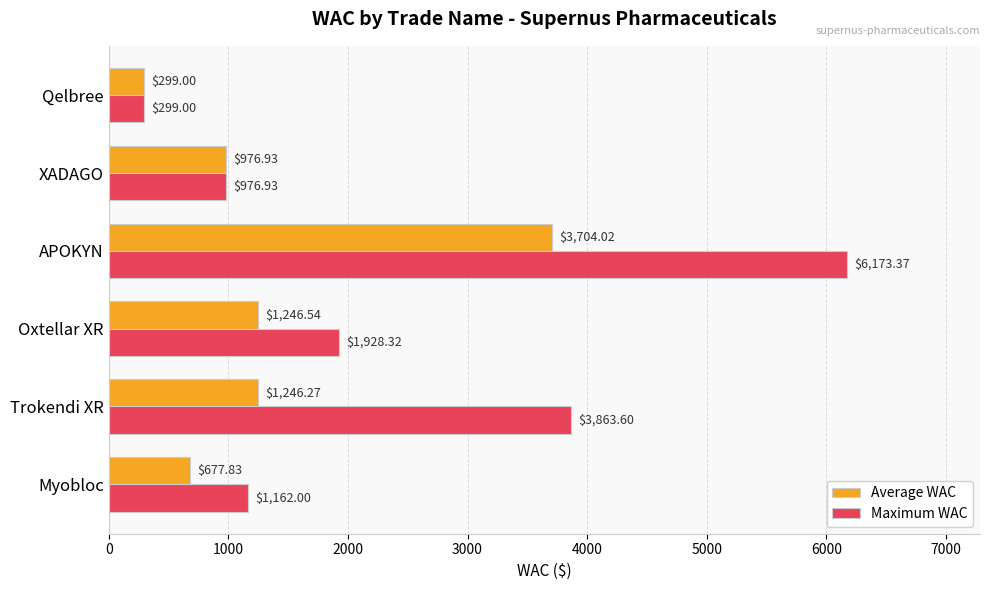

Where is Maximum WAC nearest to the value 3236?

Trokendi XR